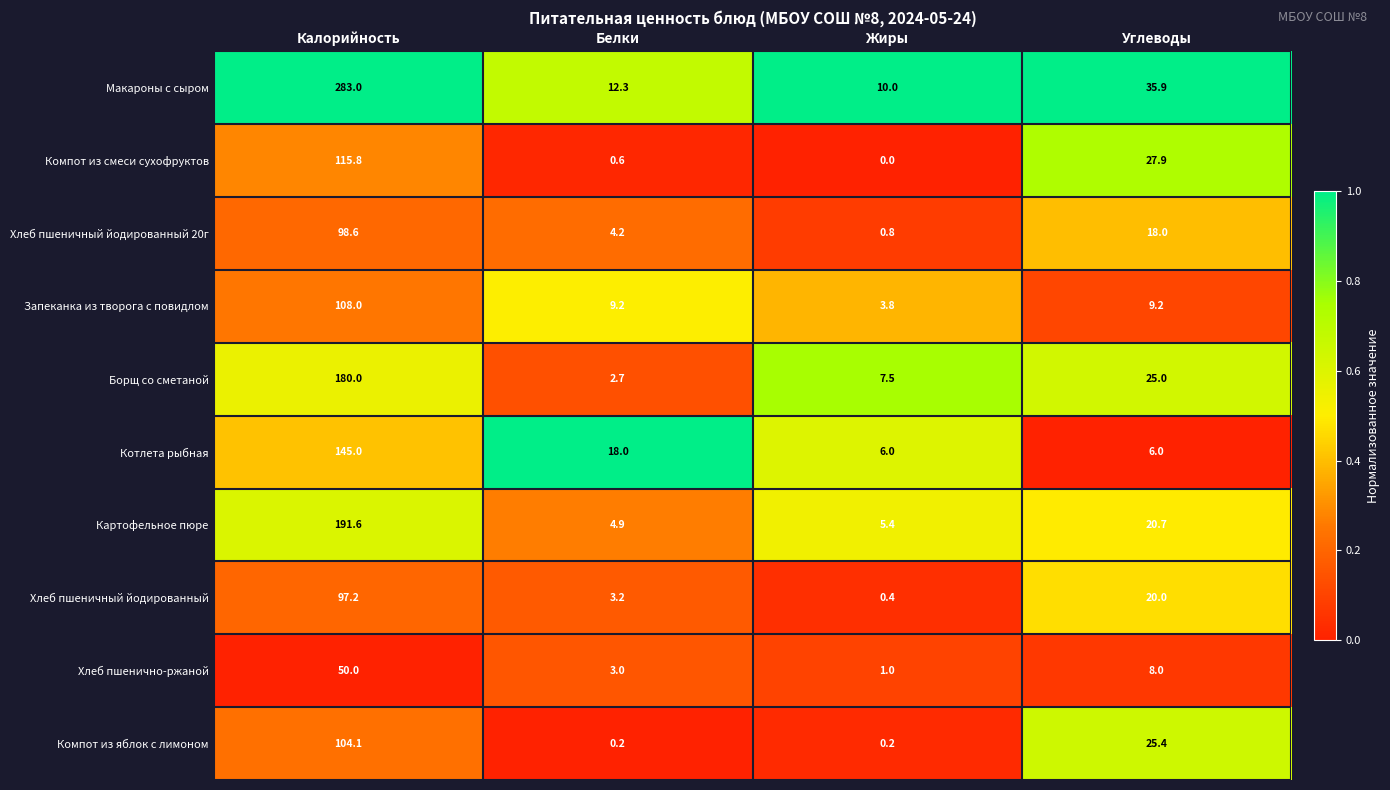

What is the difference between the maximum and second lowest values in the Компот из яблок с лимоном series?

103.9